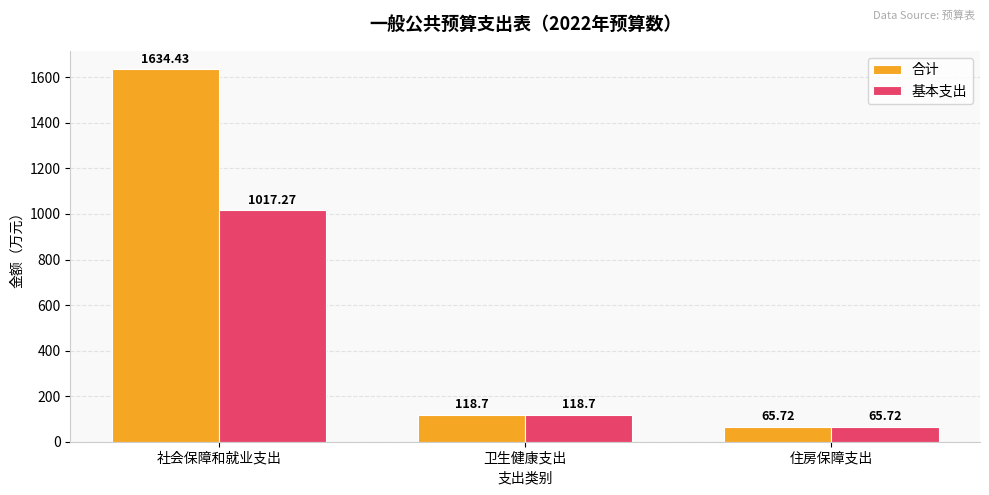

How many values in the 基本支出 series are below 118?

1